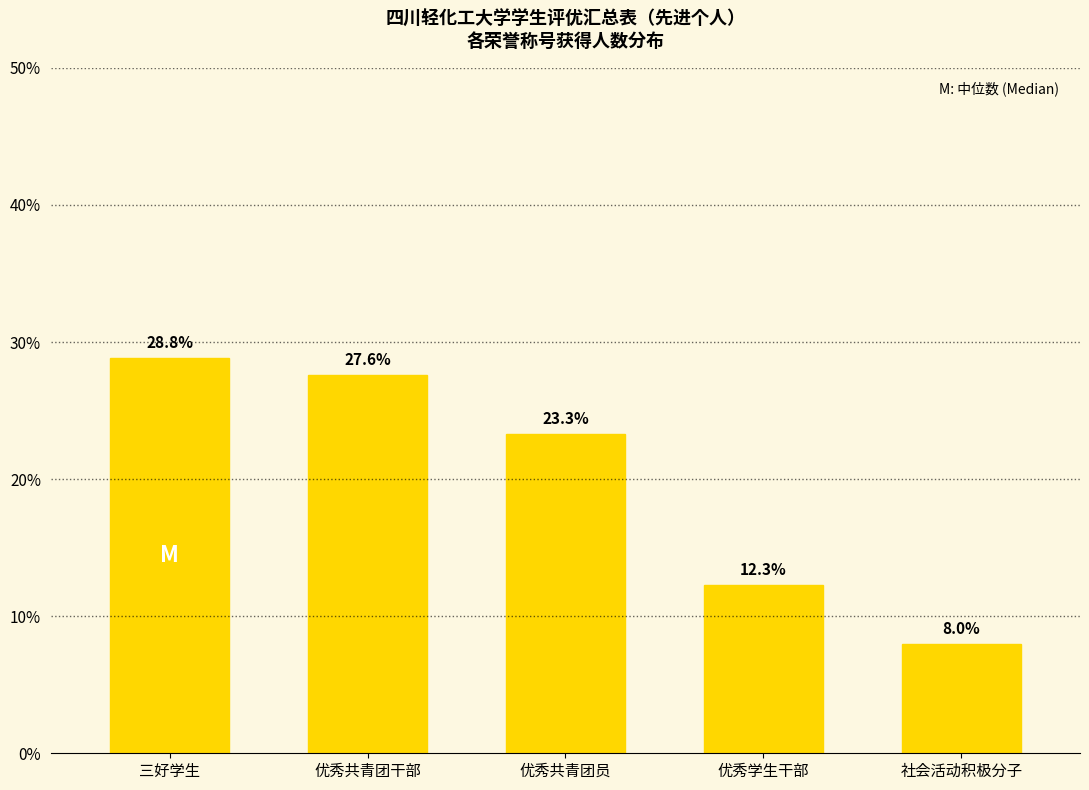

Reading left to right, extract all data points from this chart.

28.8	27.6	23.3	12.3	8.0